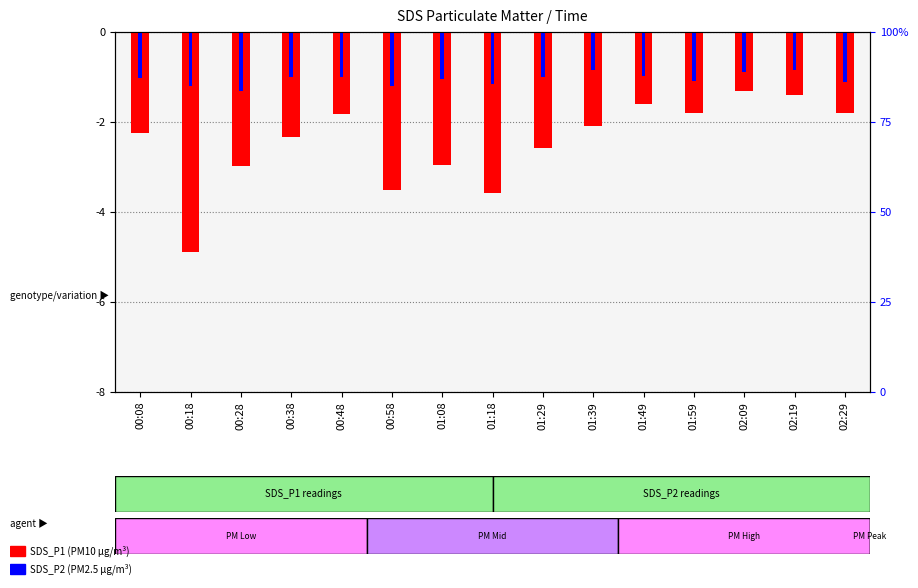

Reading right to left, extract all data points from this chart.

SDS_P1: -1.8	-1.4	-1.3	-1.8	-1.6	-2.1	-2.6	-3.6	-3.0	-3.5	-1.8	-2.3	-3.0	-4.9	-2.2
SDS_P2: -1.1	-0.8	-0.9	-1.1	-1.0	-0.8	-1.0	-1.1	-1.1	-1.2	-1.0	-1.0	-1.3	-1.2	-1.0